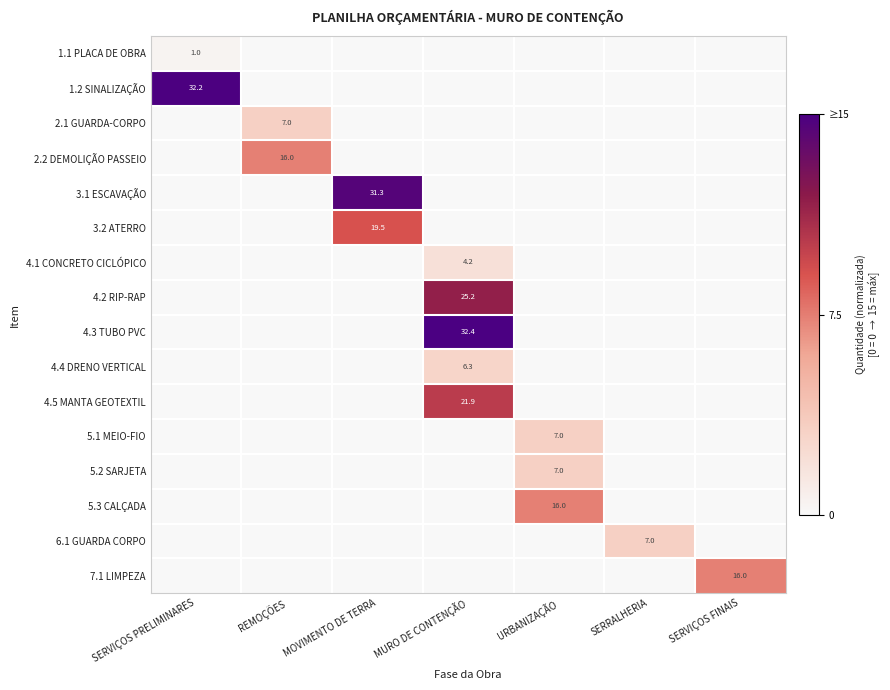

The value of 4.1 CONCRETO CICLÓPICO at MURO DE CONTENÇÃO is 4.2. True or false?

True